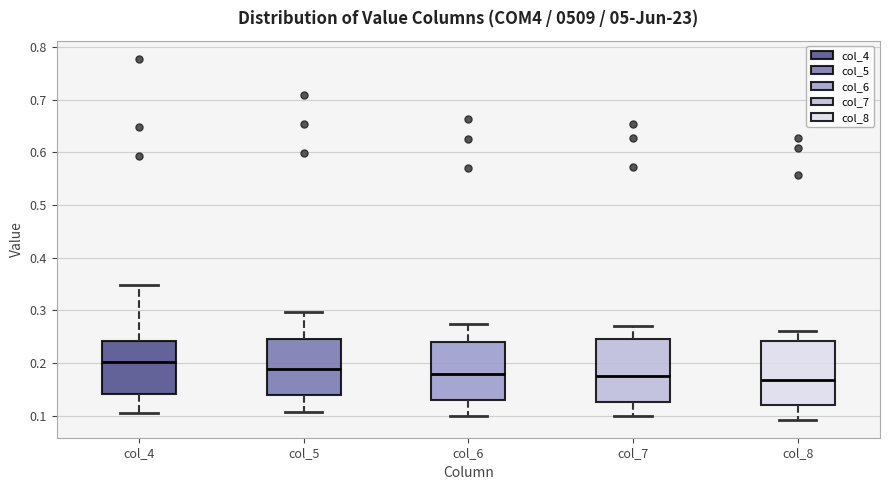

Reading left to right, read every box against the y-axis: the position of its median line, the range the box covers, and the ends of its whiskers. The values are not printed on the chart, so give them approximately, as read against the axis.

col_4: median 0.20, box 0.14 to 0.24, whiskers 0.10 to 0.35
col_5: median 0.19, box 0.14 to 0.25, whiskers 0.11 to 0.30
col_6: median 0.18, box 0.13 to 0.24, whiskers 0.10 to 0.27
col_7: median 0.17, box 0.13 to 0.25, whiskers 0.10 to 0.27
col_8: median 0.17, box 0.12 to 0.24, whiskers 0.09 to 0.26